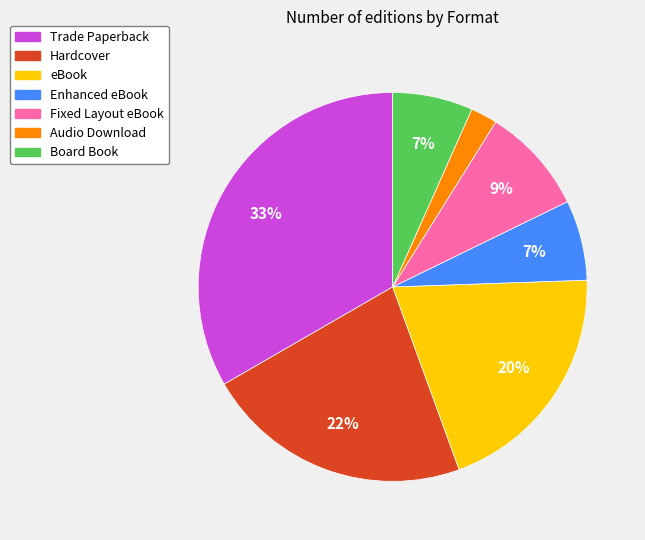

To the nearest percent, what is the combined percentage of Trade Paperback and eBook?

53%